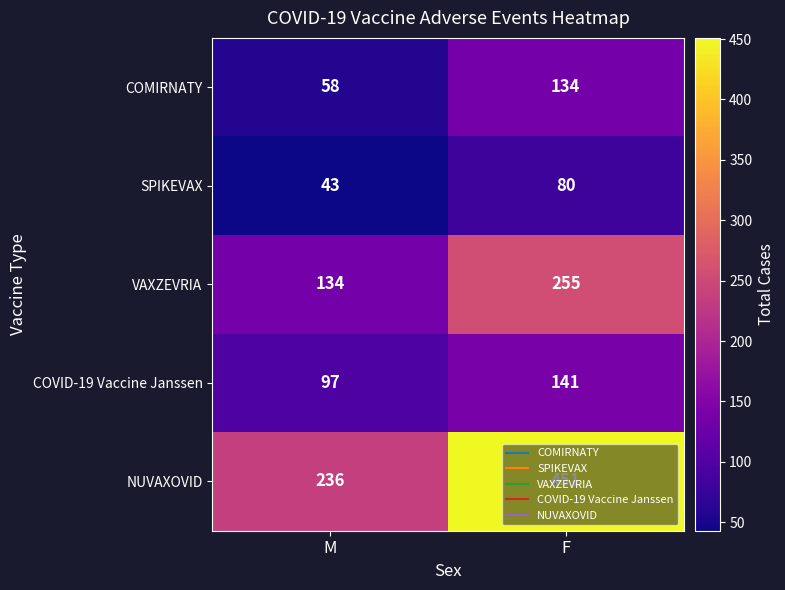

Rank the series by their maximum value, from highest to lowest.

NUVAXOVID, VAXZEVRIA, COVID-19 Vaccine Janssen, COMIRNATY, SPIKEVAX